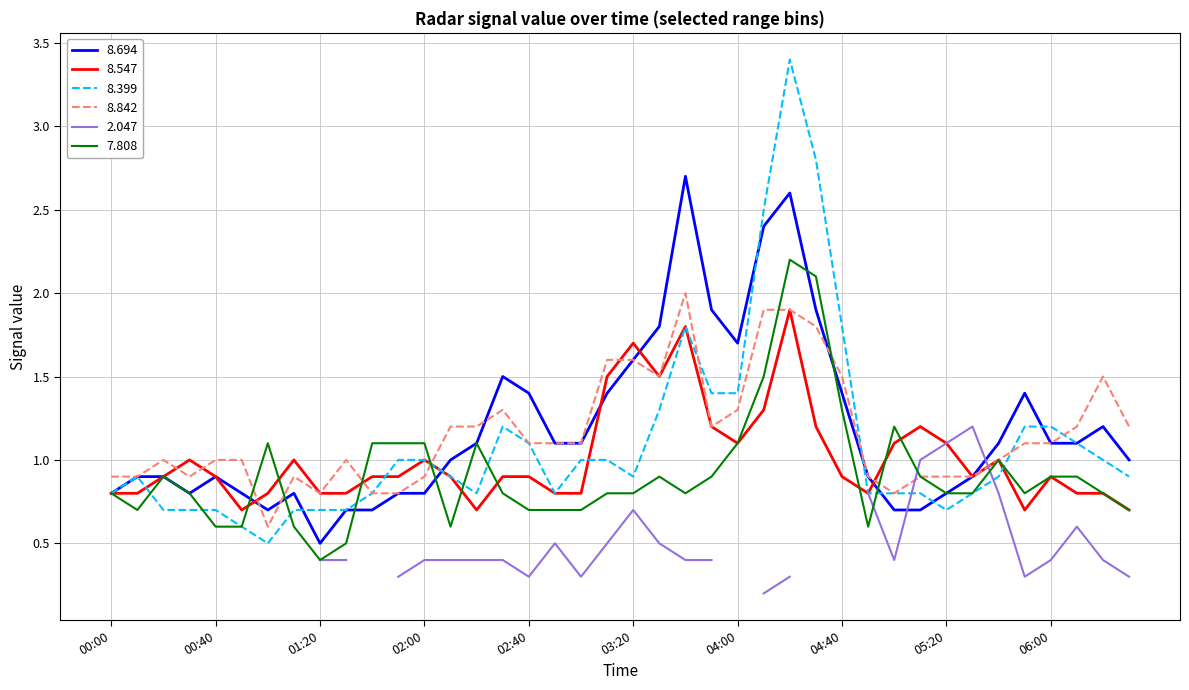

True or false: 8.842 has a value of 0.4 at 04:00.

False